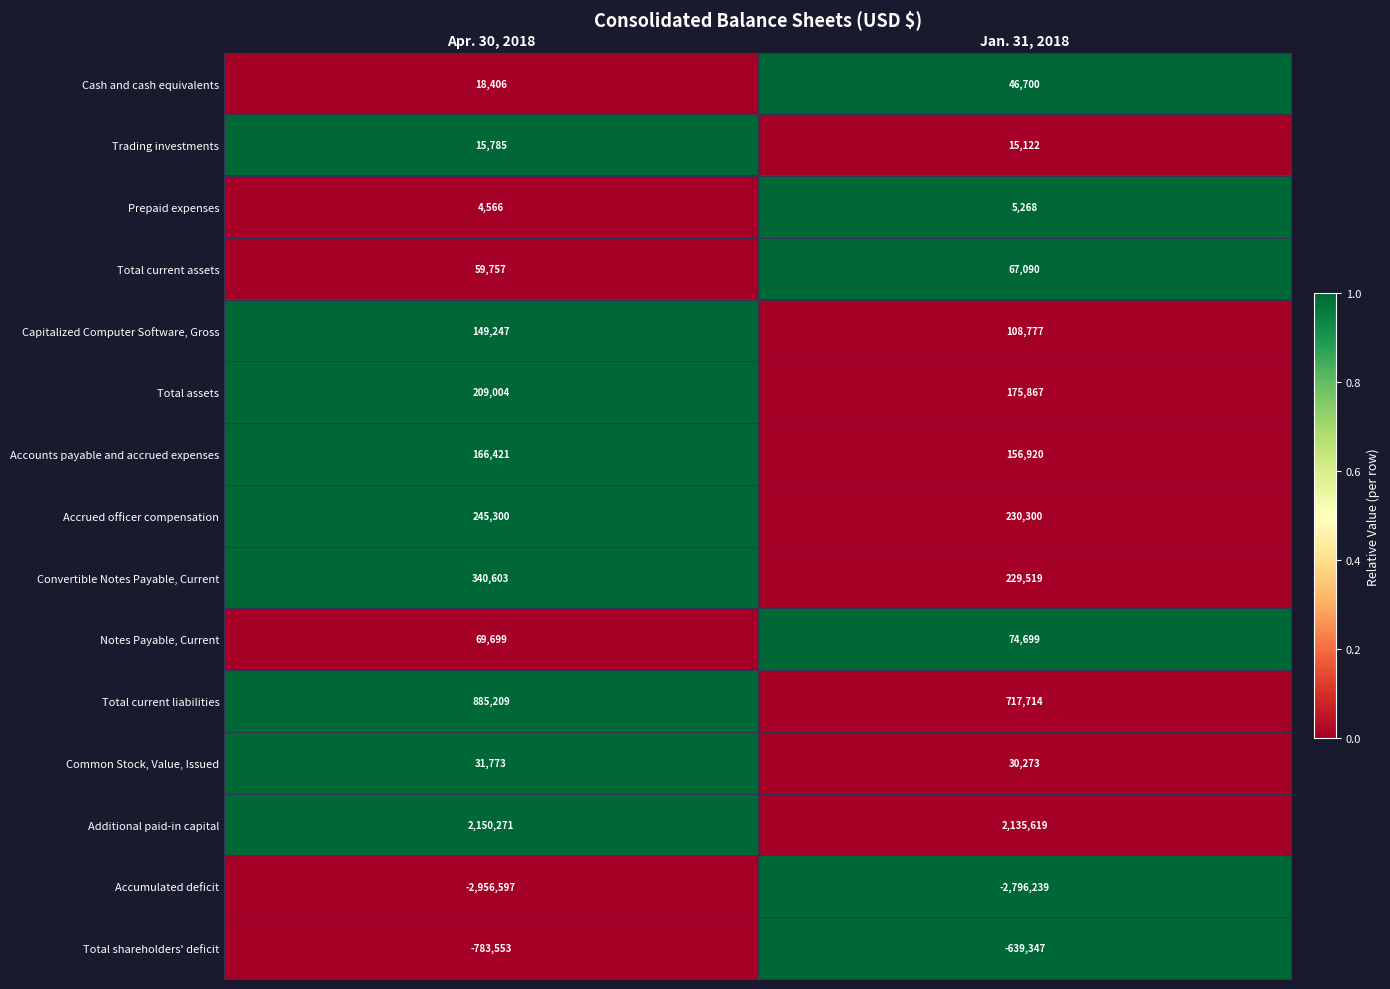

What is the total value across all series at Jan. 31, 2018?

558282